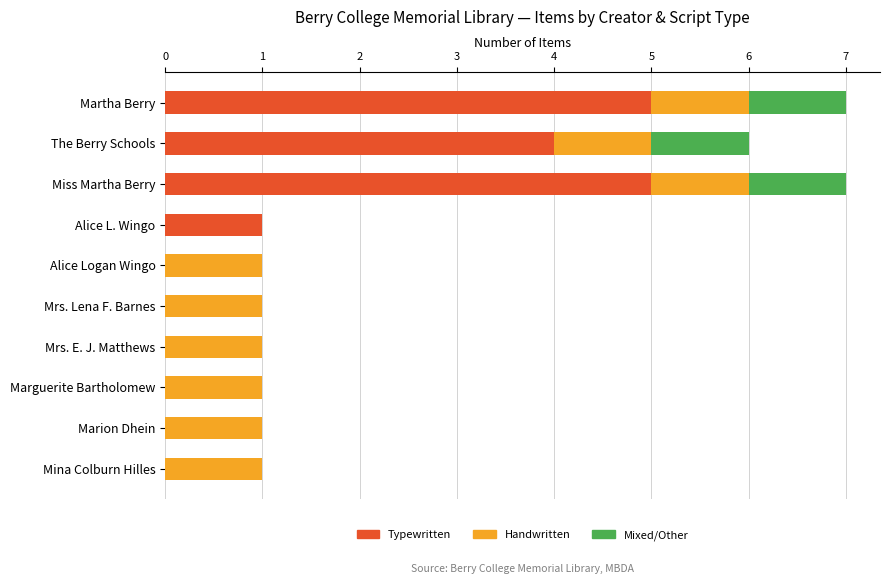

What is the total value across all series at Miss Martha Berry?

7